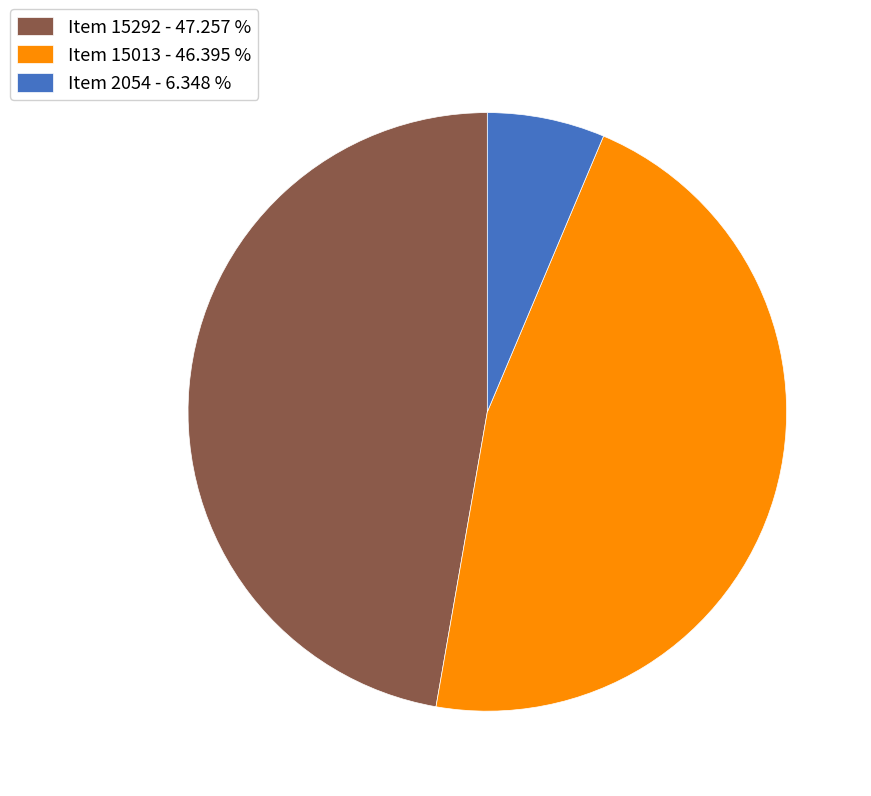

How many slices are in this pie chart?

3